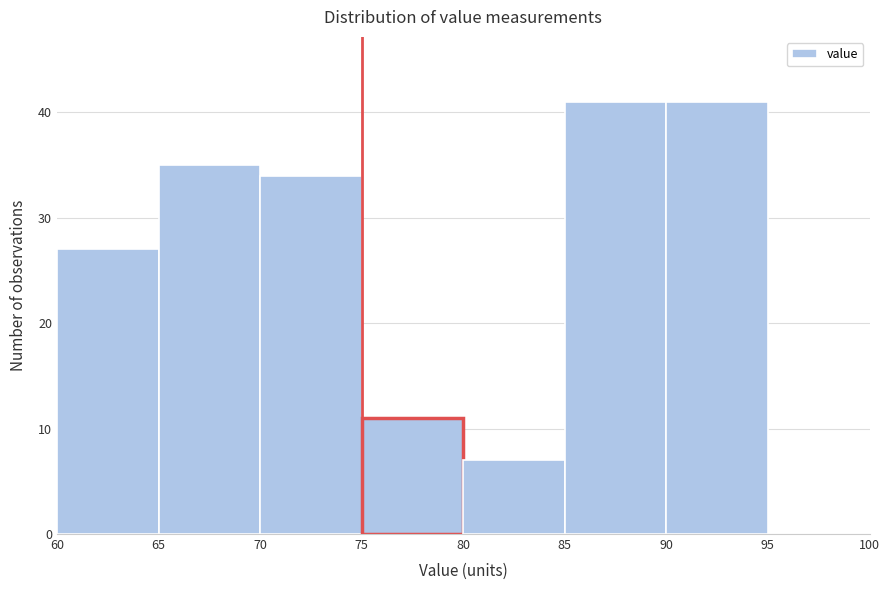

Reading left to right, transcribe this chart: for each bar, give the range it covers on the x-axis and its height. The values are not printed on the chart, so give them approximately, as read against the axis.

60 to 65: 27
65 to 70: 35
70 to 75: 34
75 to 80: 11
80 to 85: 7
85 to 90: 41
90 to 95: 41
95 to 100: 0